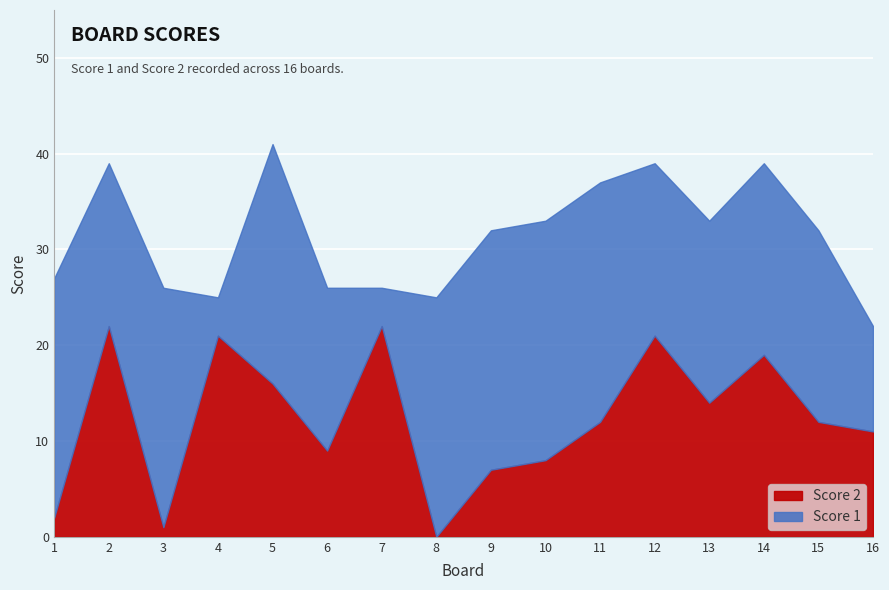

How many interior local peaks does the Score 2 series have?

5